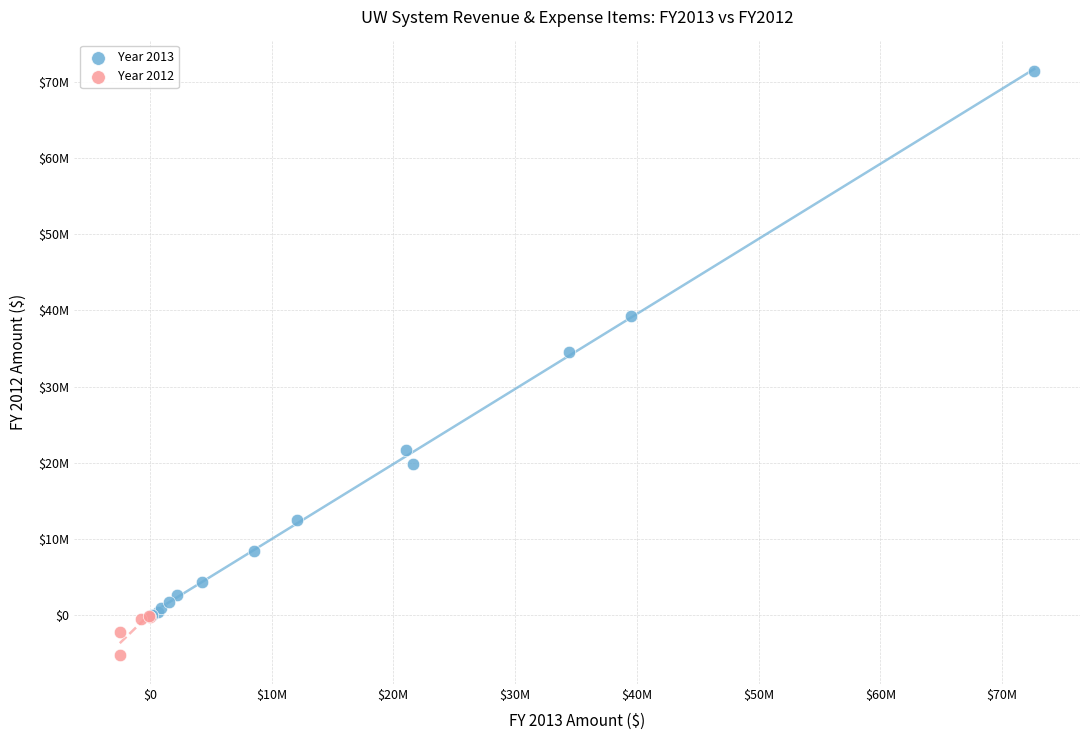

What are all the series names shown in the legend?

Year 2013, Year 2012